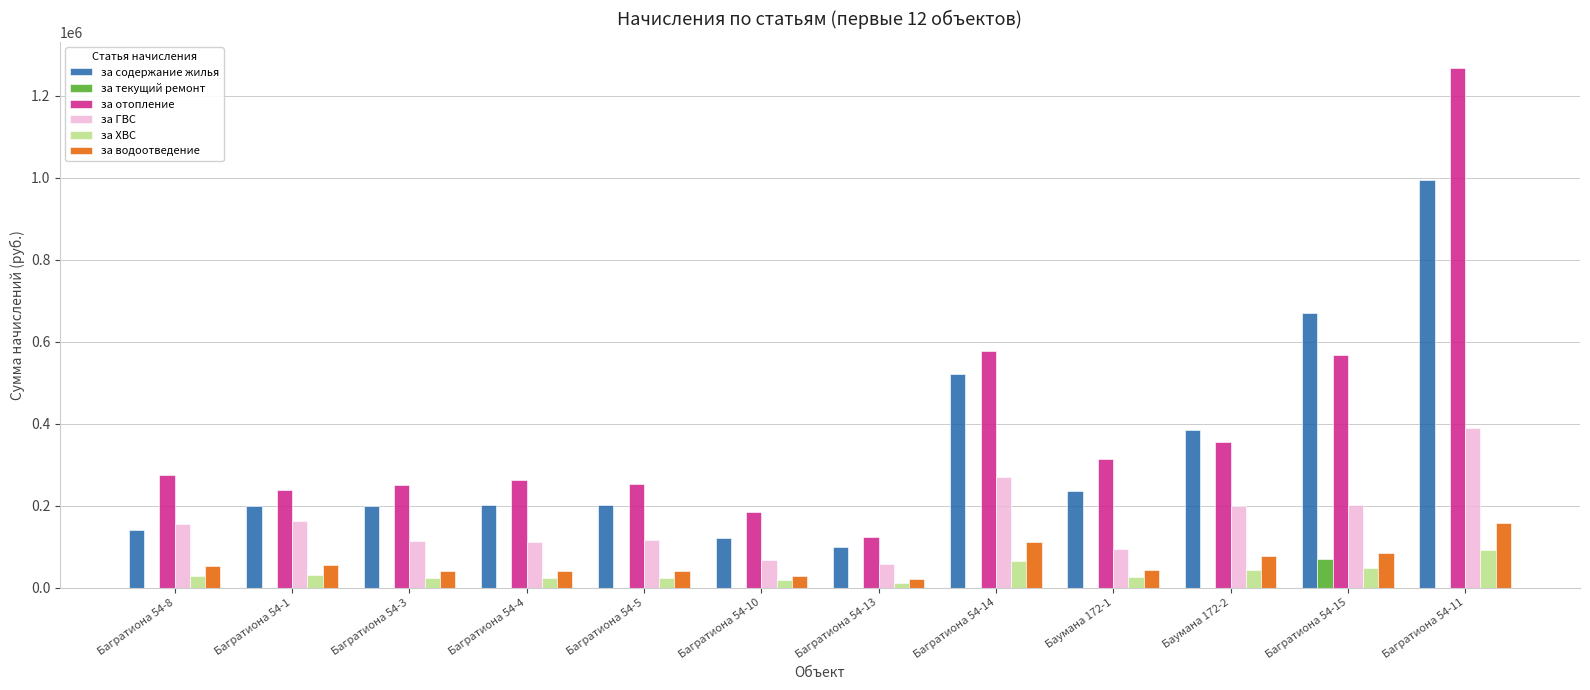

The value of за водоотведение at Багратиона 54-15 is 41508.1. True or false?

False